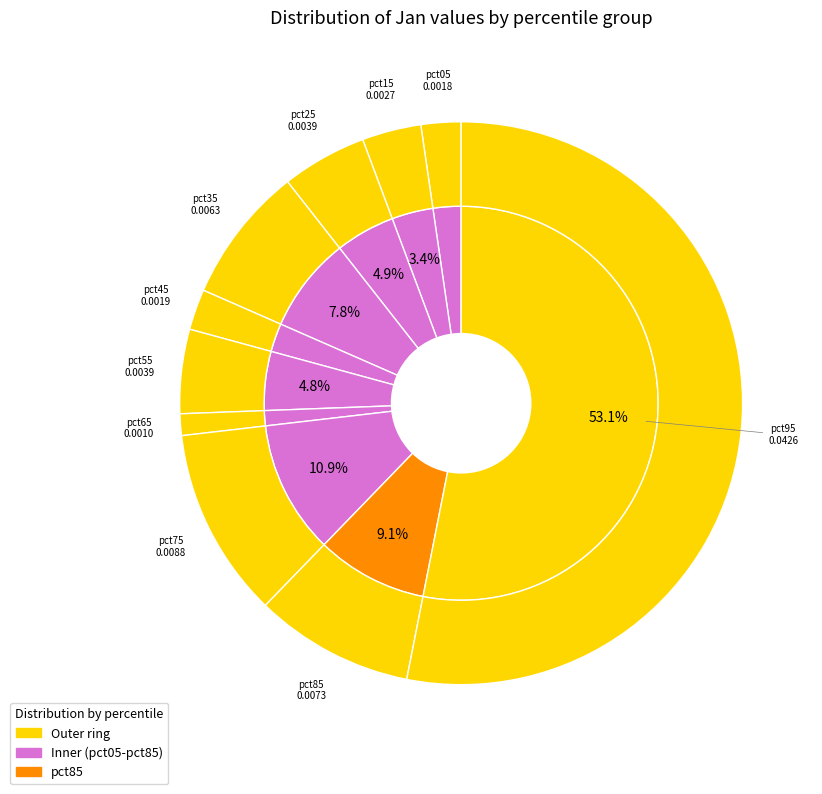

To the nearest percent, what is the difference between the largest and smallest slice percentages?

52%